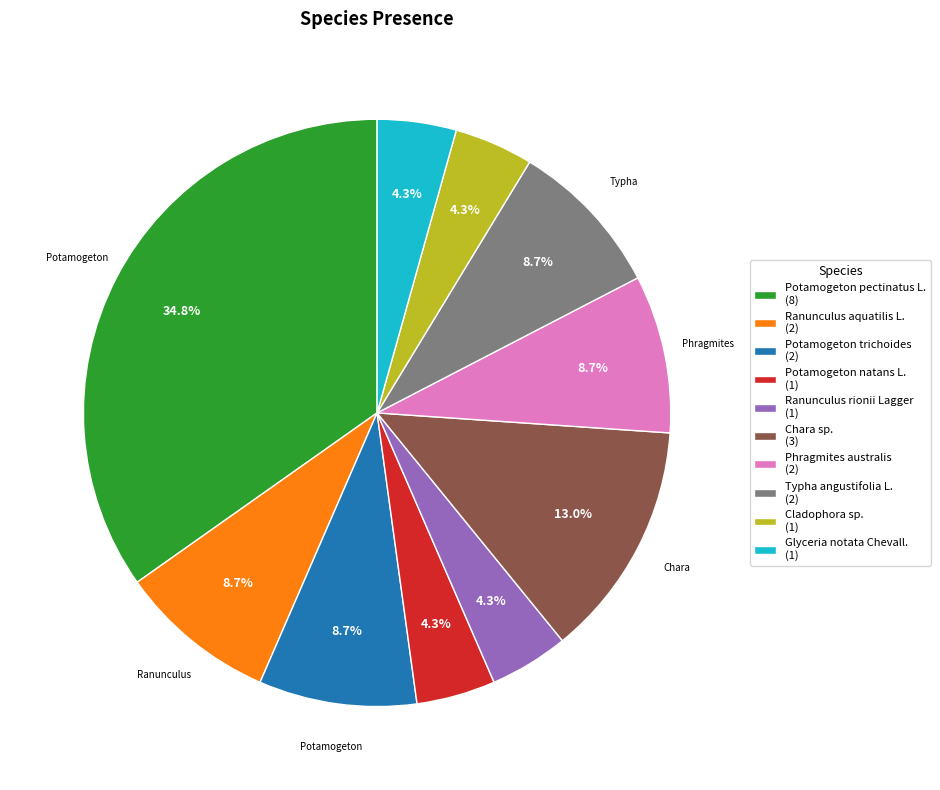

What is the total percentage of Phragmites australis and Potamogeton natans L.?

13.0%